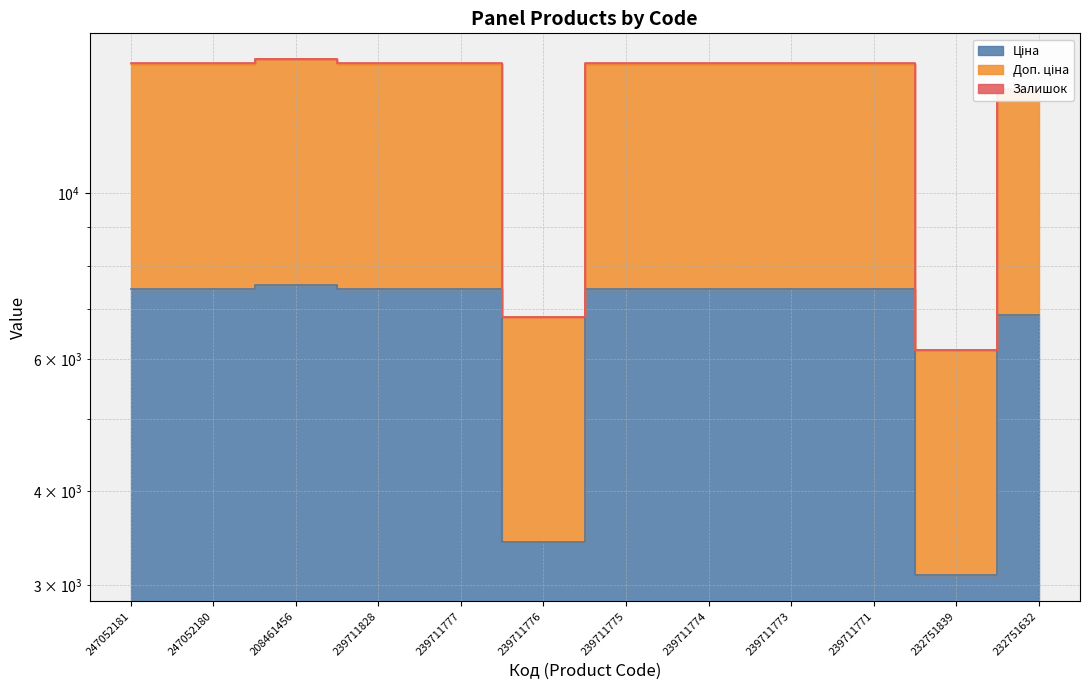

True or false: Доп. ціна and Ціна cross at least once.

False